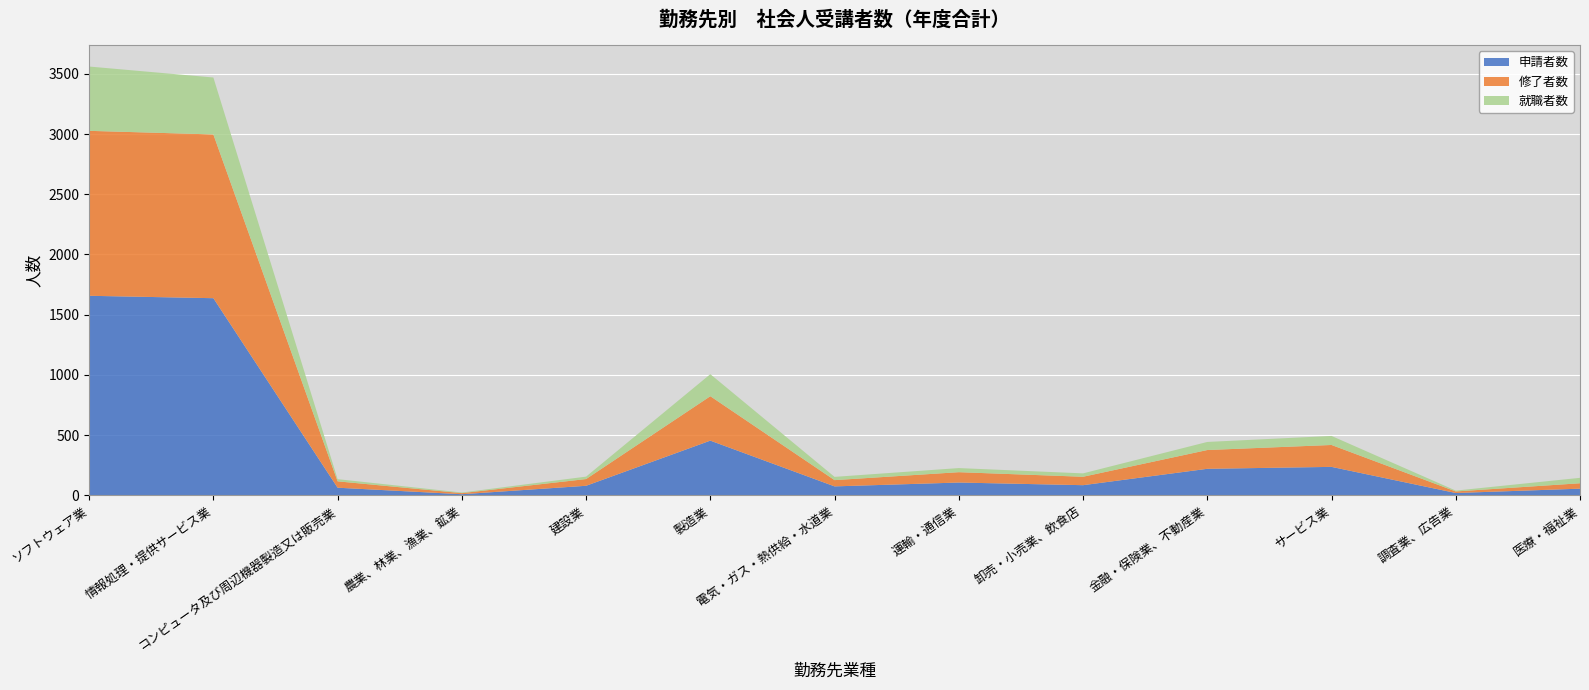

Reading right to left, transcribe all the data shown in this chart.

申請者数: 医療・福祉業=55	調査業、広告業=19	サービス業=236	金融・保険業、不動産業=220	卸売・小売業、飲食店=84	運輸・通信業=106	電気・ガス・熱供給・水道業=74	製造業=454	建設業=79	農業、林業、漁業、鉱業=9	コンピュータ及び周辺機器製造又は販売業=63	情報処理・提供サービス業=1637	ソフトウェア業=1657
修了者数: 医療・福祉業=45	調査業、広告業=13	サービス業=182	金融・保険業、不動産業=156	卸売・小売業、飲食店=70	運輸・通信業=86	電気・ガス・熱供給・水道業=52	製造業=369	建設業=56	農業、林業、漁業、鉱業=9	コンピュータ及び周辺機器製造又は販売業=53	情報処理・提供サービス業=1360	ソフトウェア業=1370
就職者数: 医療・福祉業=45	調査業、広告業=7	サービス業=75	金融・保険業、不動産業=67	卸売・小売業、飲食店=28	運輸・通信業=34	電気・ガス・熱供給・水道業=27	製造業=183	建設業=20	農業、林業、漁業、鉱業=5	コンピュータ及び周辺機器製造又は販売業=18	情報処理・提供サービス業=473	ソフトウェア業=534